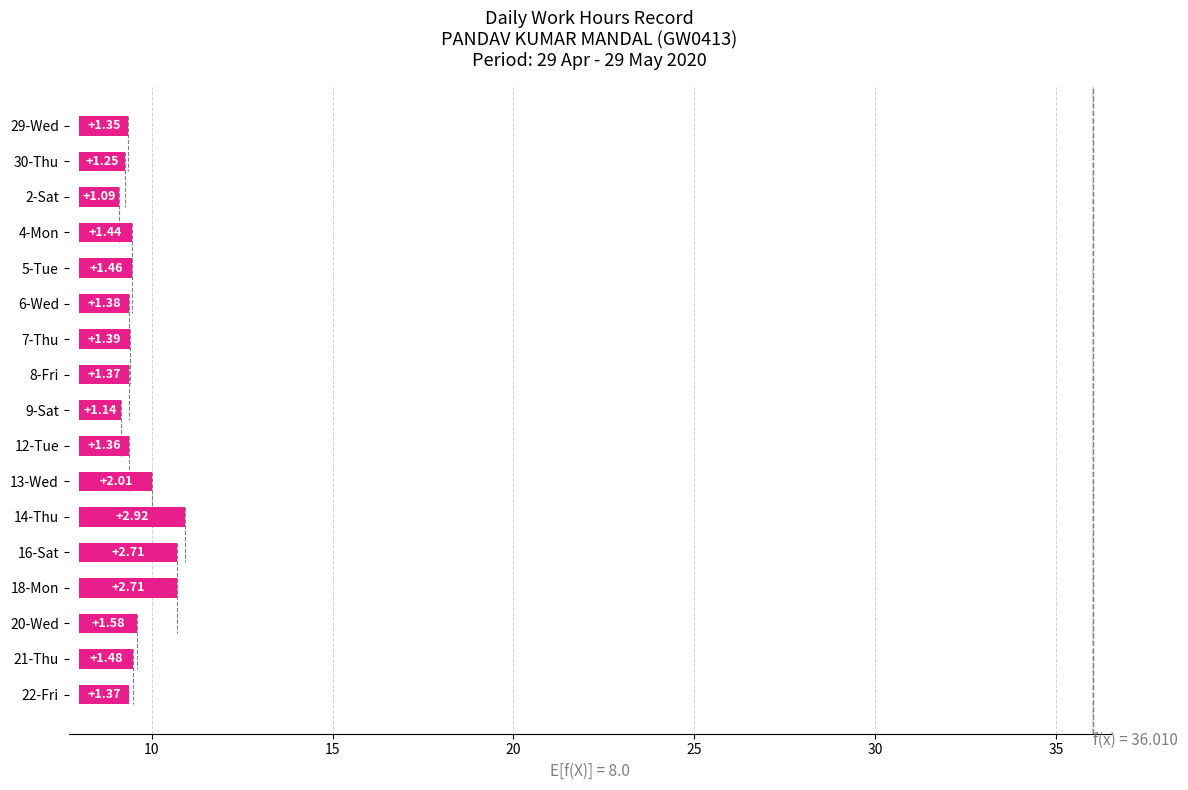

How many distinct data groups are displayed?

1